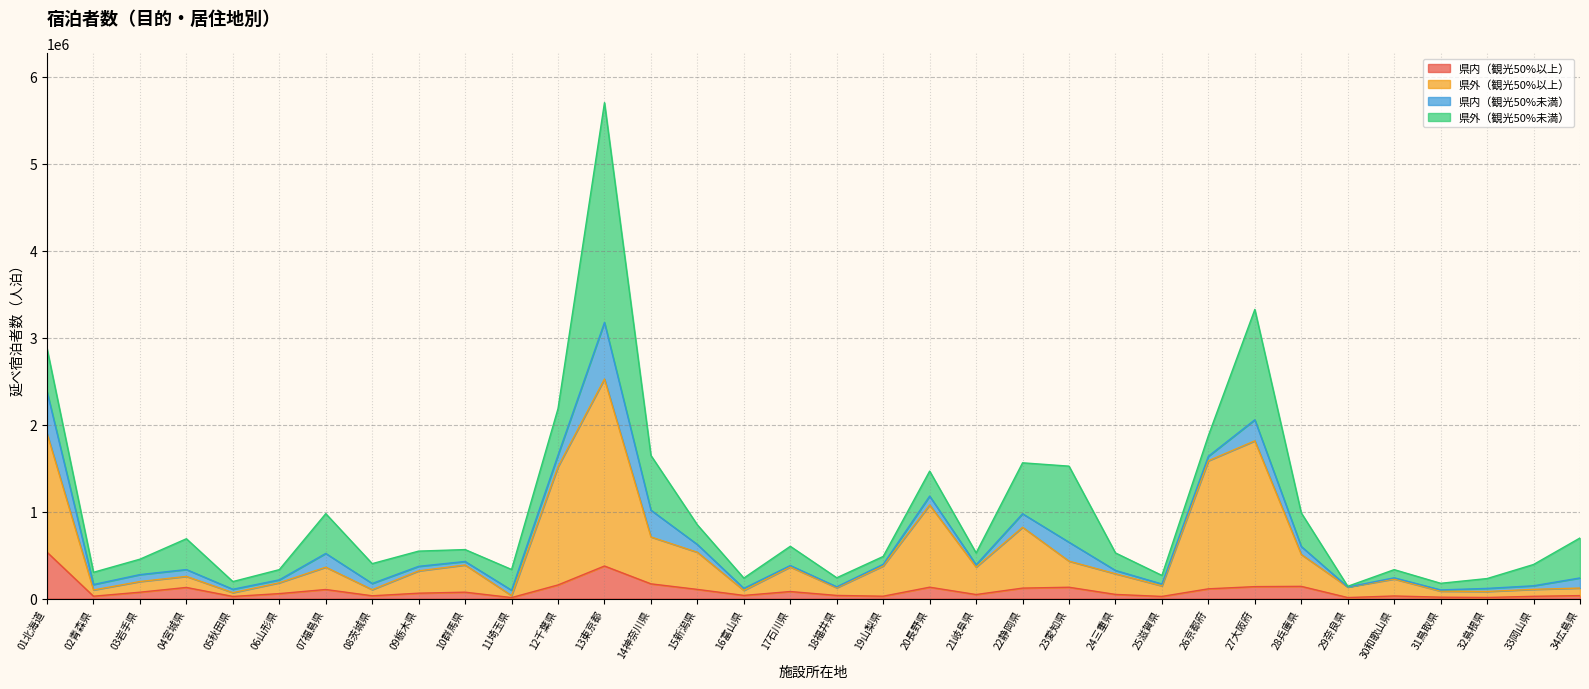

Where does the 県外（観光50%以上） series first go above 318550?

01北海道